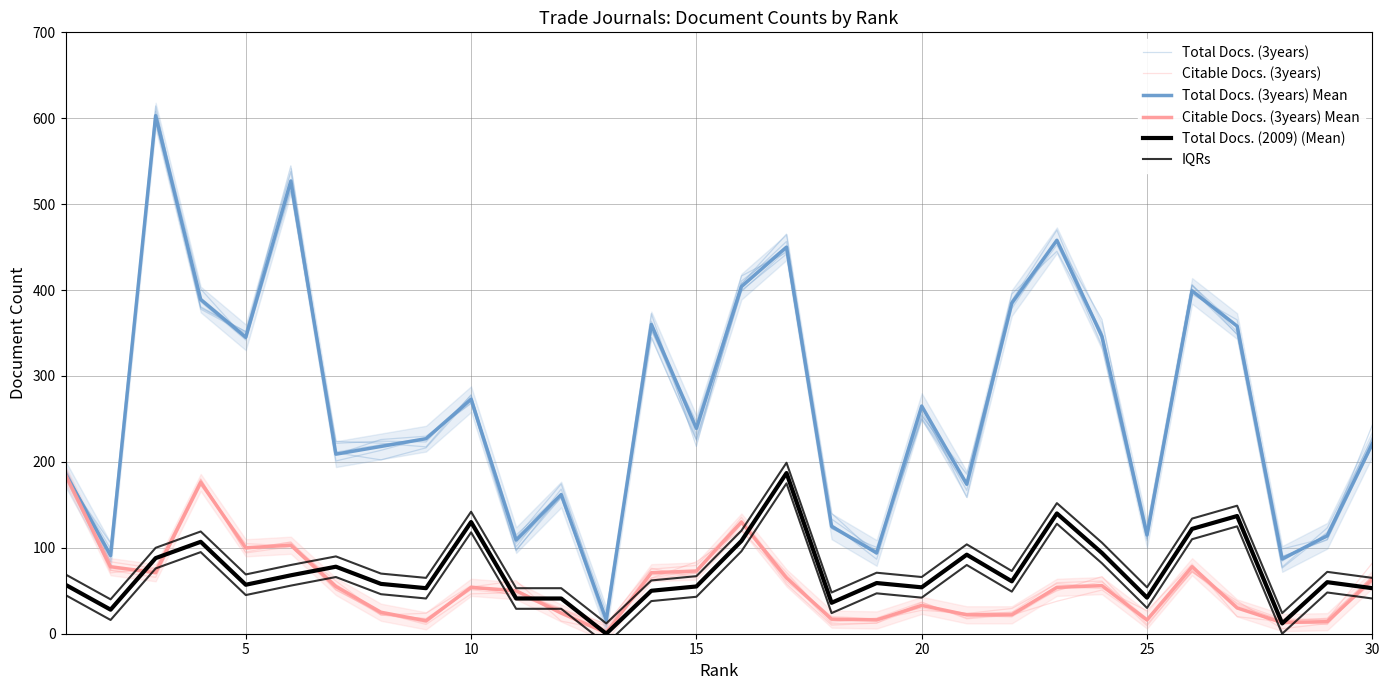

What is the difference between the maximum and minimum values in the Total Docs. (3years) series?

590.2